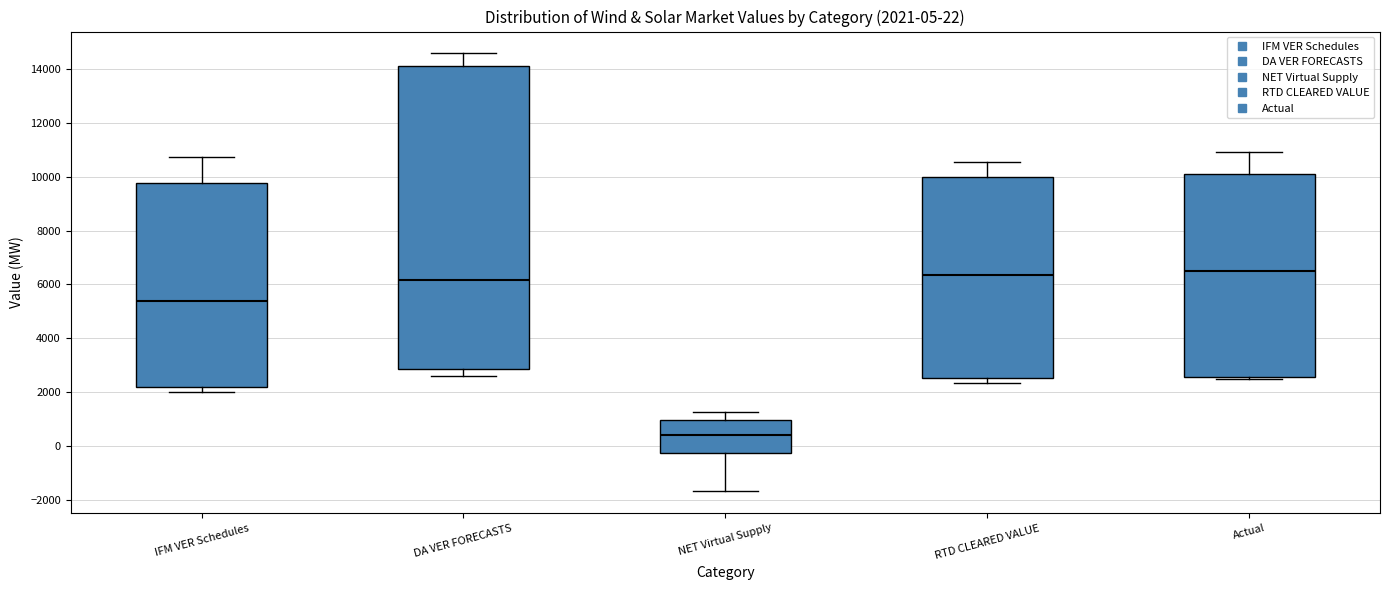

Comparing the boxes themselves (not the whiskers), which one is the tallest?

DA VER FORECASTS